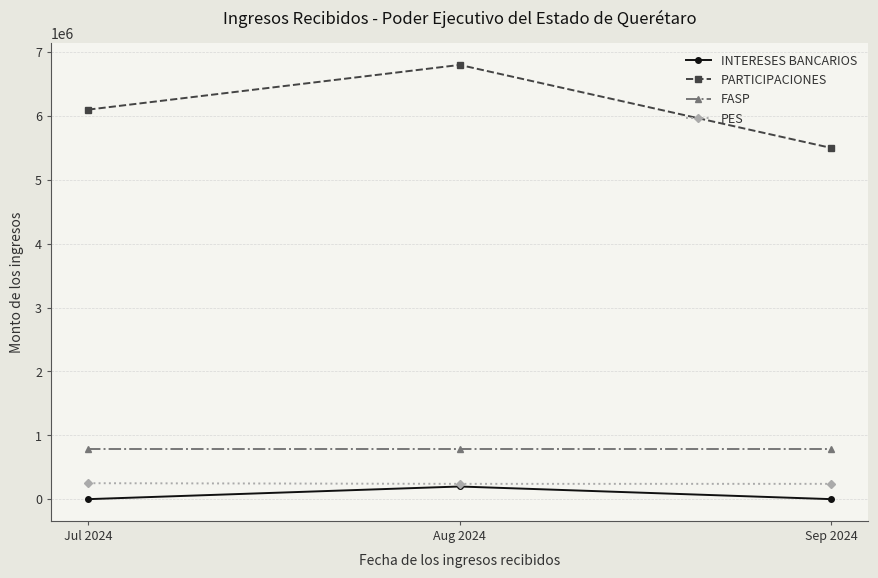

Between Jul 2024 and Sep 2024, which series saw the biggest shift?

PARTICIPACIONES